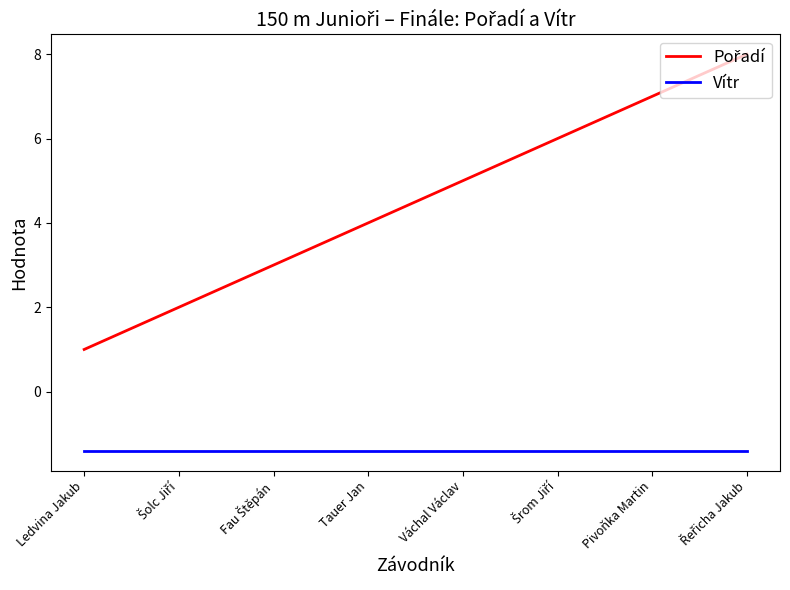

Is this an area chart (filled region under the line)?

No